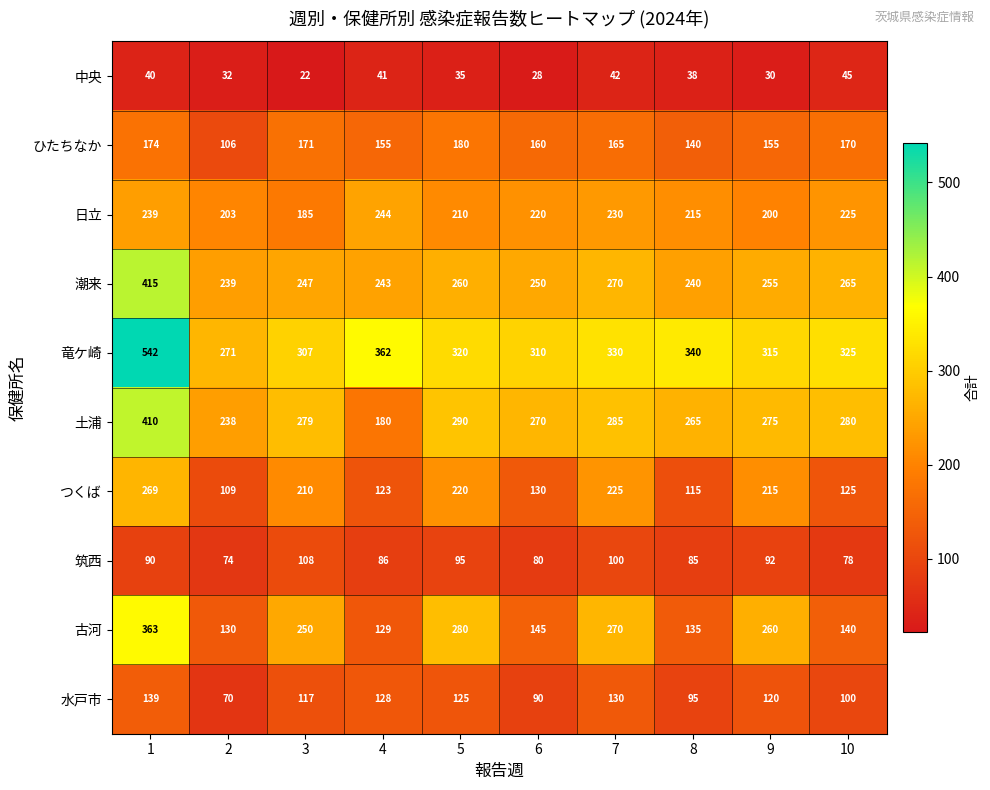

Which series changed the most between 6 and 10?

中央